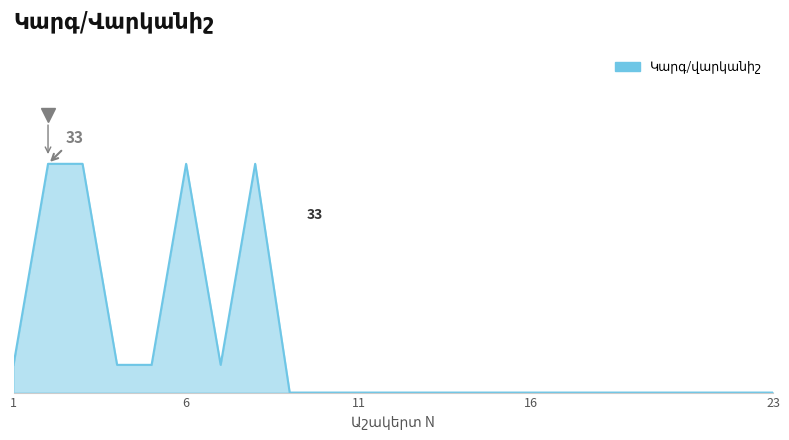

How many points are lower than both their immediate neighbors (excluding endpoints)?

1